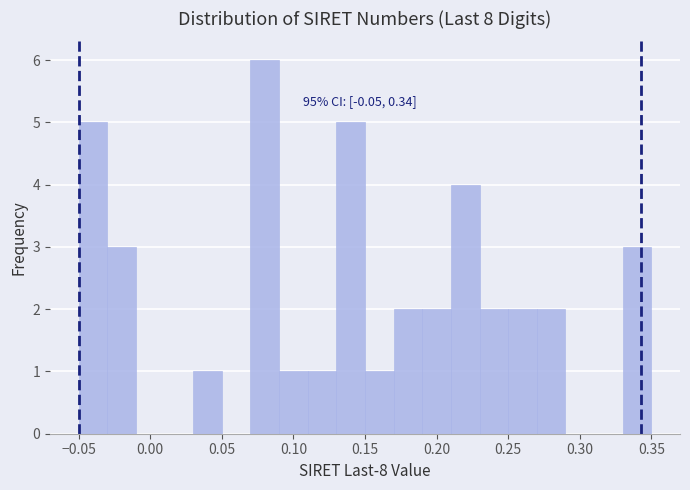

Which range on the x-axis has the tallest bar?

0.07 to 0.09